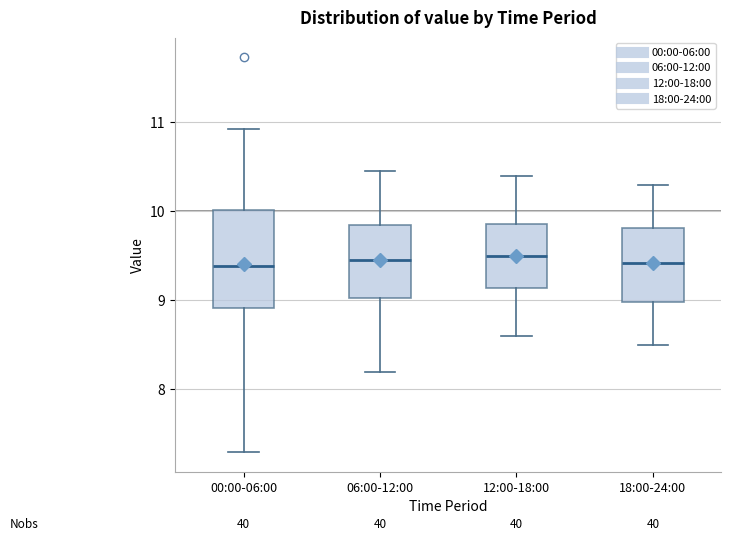

Reading left to right, transcribe this box plot: for each box, give where its median line is, the range the box spans, and where its two whiskers end, as read against the y-axis. The values are not printed on the chart, so give them approximately, as read against the axis.

00:00-06:00: median 9.4, box 8.9 to 10.0, whiskers 7.3 to 10.9
06:00-12:00: median 9.5, box 9.0 to 9.9, whiskers 8.2 to 10.5
12:00-18:00: median 9.5, box 9.1 to 9.9, whiskers 8.6 to 10.4
18:00-24:00: median 9.4, box 9.0 to 9.8, whiskers 8.5 to 10.3